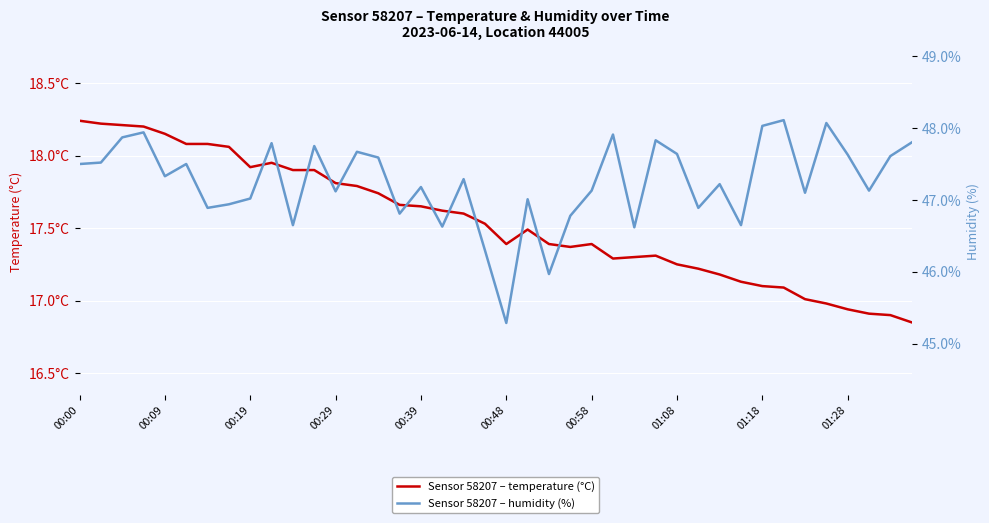

What position from the left is 14?

15